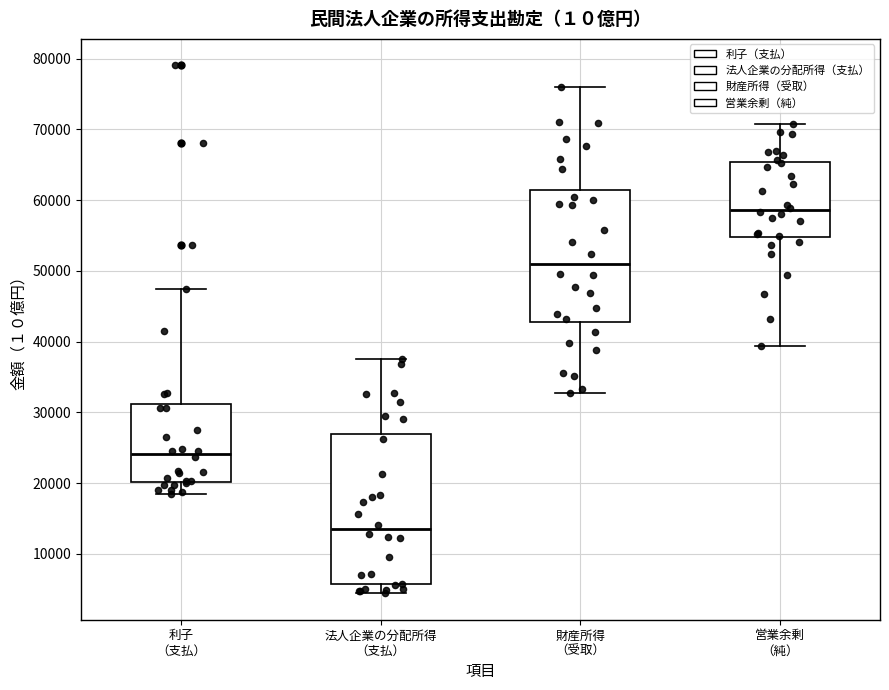

Where is the upper edge of the box for 利子 （支払） on the y-axis? The values are not printed on the chart, so give them approximately, as read against the axis.

31000